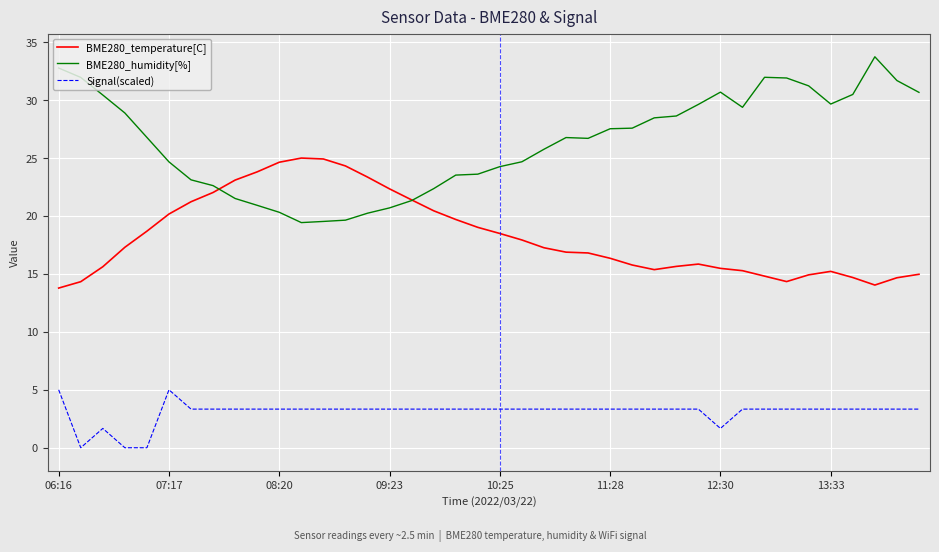

Which series has the largest total across all categories?

BME280_humidity[%]